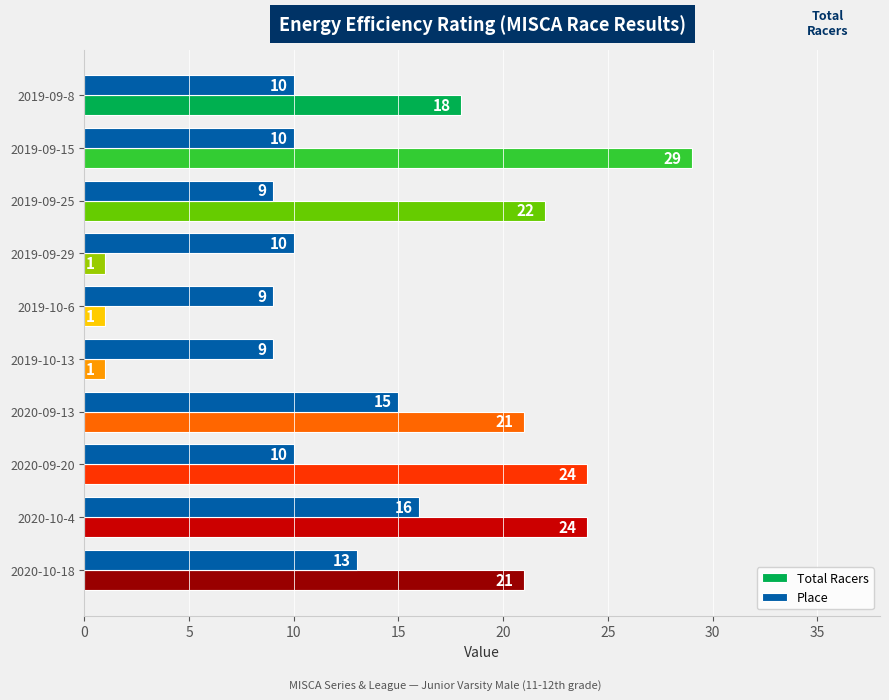

Which series has the largest total across all categories?

Total Racers